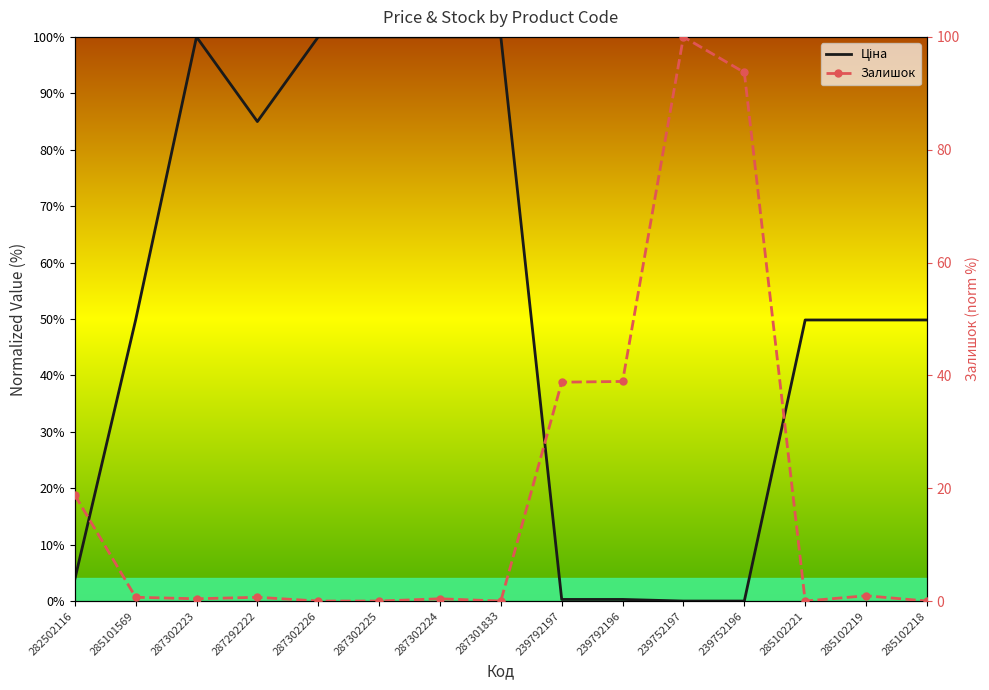

How many values in the Залишок series exceed 0?

10